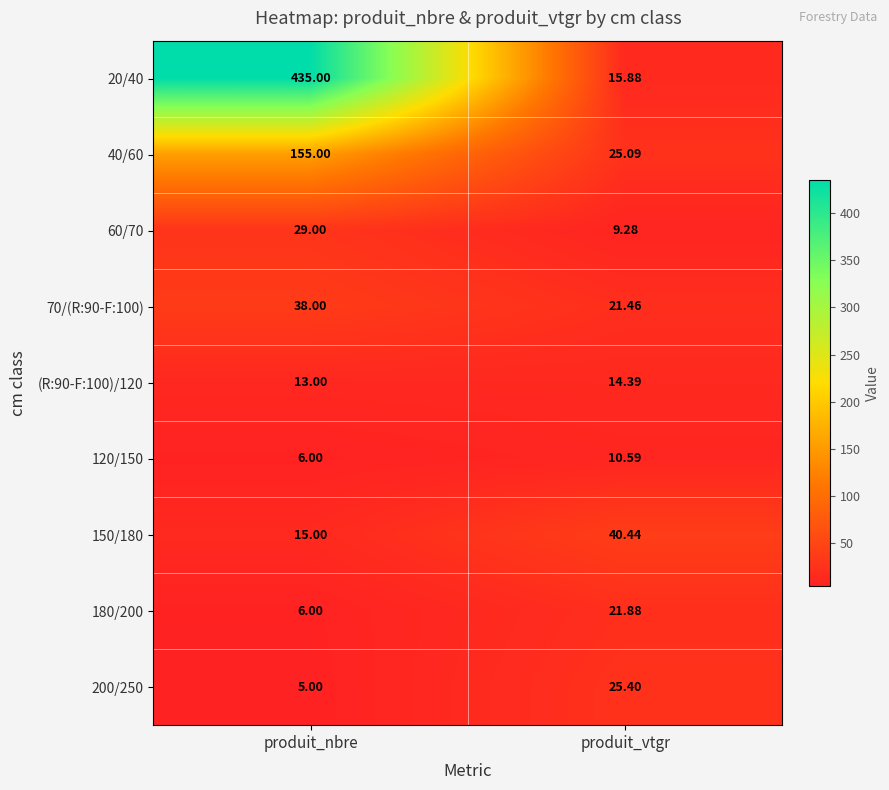

Rank the series at produit_vtgr from lowest to highest value.

60/70, 120/150, (R:90-F:100)/120, 20/40, 70/(R:90-F:100), 180/200, 40/60, 200/250, 150/180